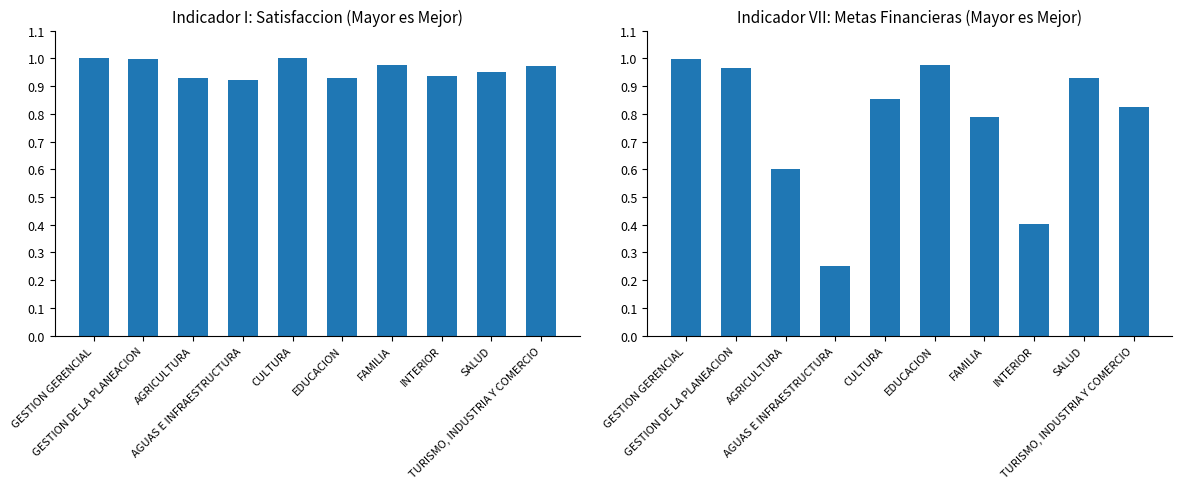

What is the difference between the Indicador VII (Metas Financieras) values at AGRICULTURA and TURISMO, INDUSTRIA Y COMERCIO?

0.2